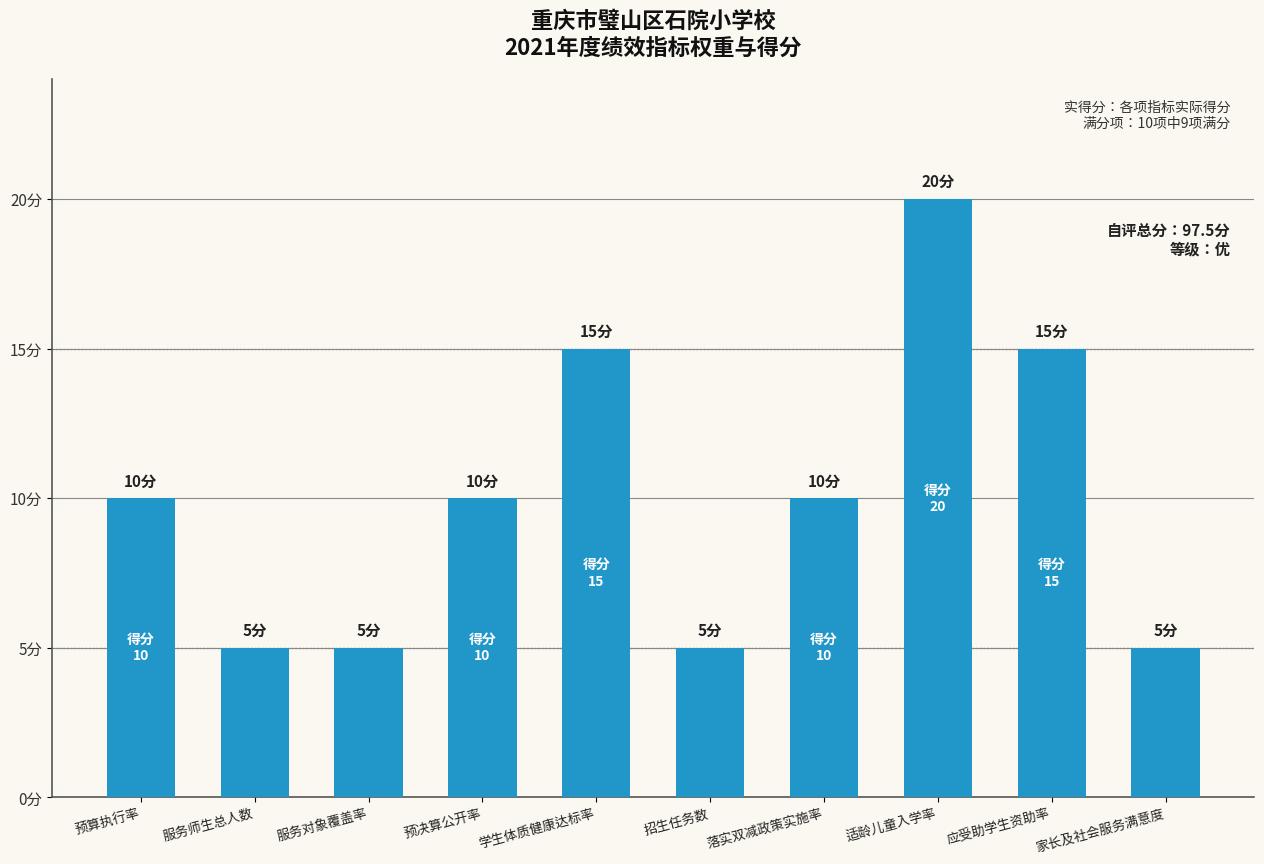

List the labels in order of value, largest first.

适龄儿童入学率, 学生体质健康达标率, 应受助学生资助率, 预算执行率, 预决算公开率, 落实双减政策实施率, 服务师生总人数, 服务对象覆盖率, 招生任务数, 家长及社会服务满意度